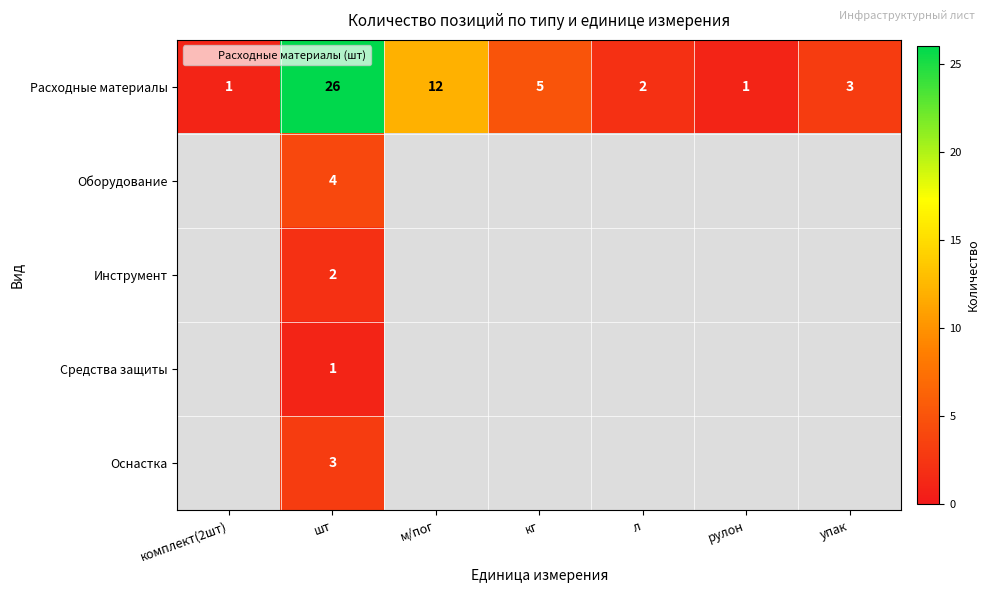

Is it true that Расходные материалы equals 6.3 at м/пог?

False